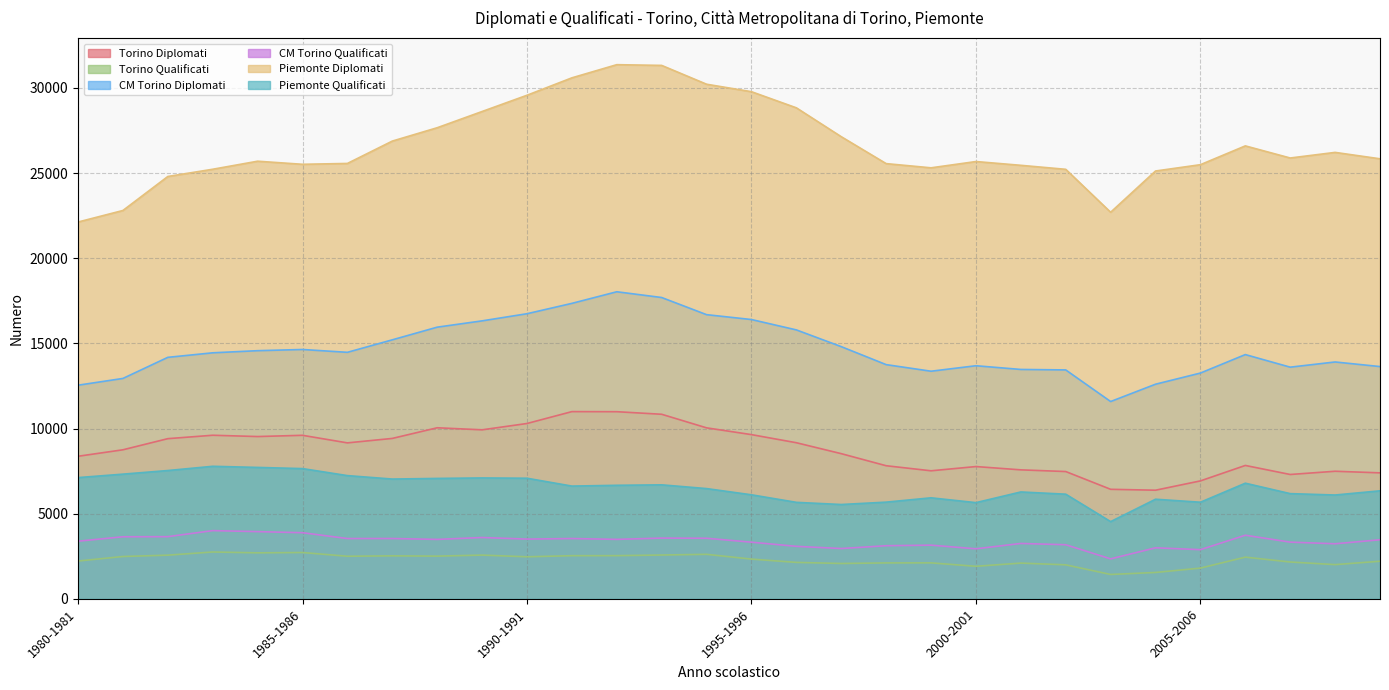

What is the difference between the maximum and minimum values in the CM Torino Diplomati series?

6446